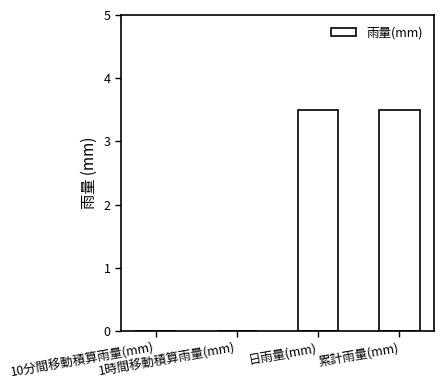

What is the maximum value shown in the chart?

3.5